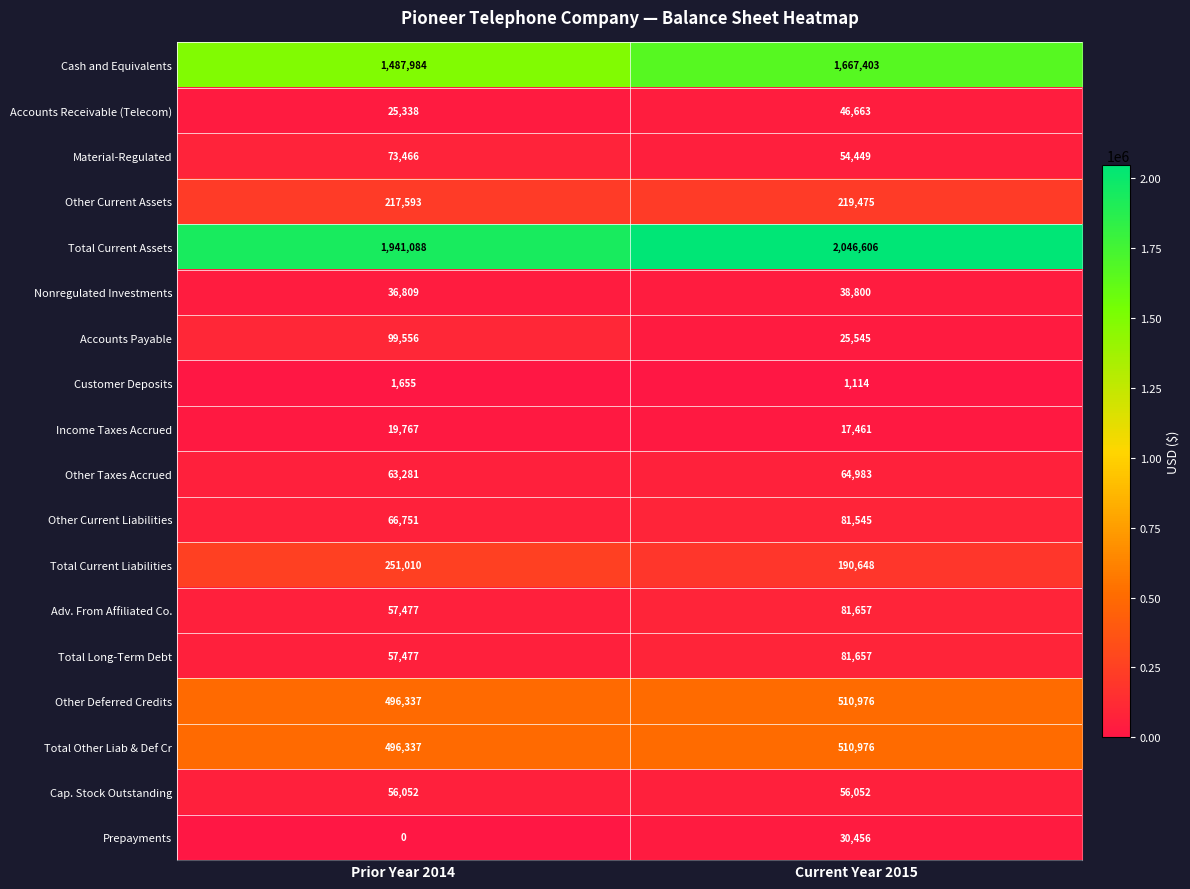

Rank the categories by Adv. From Affiliated Co. value from lowest to highest.

Prior Year 2014, Current Year 2015